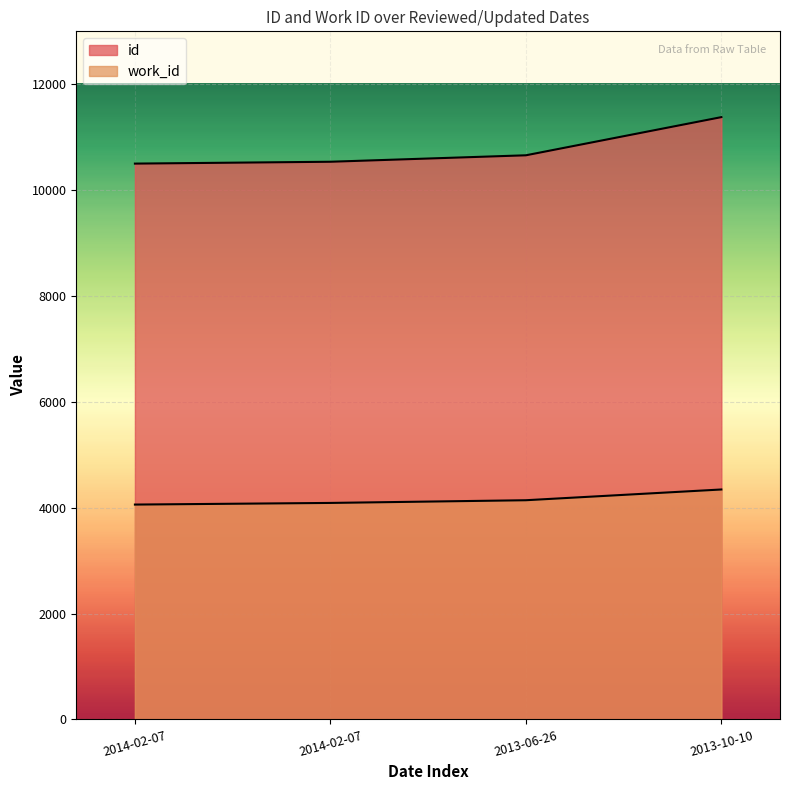

At 2014-02-07, list the series in order from smallest to largest.

work_id, id